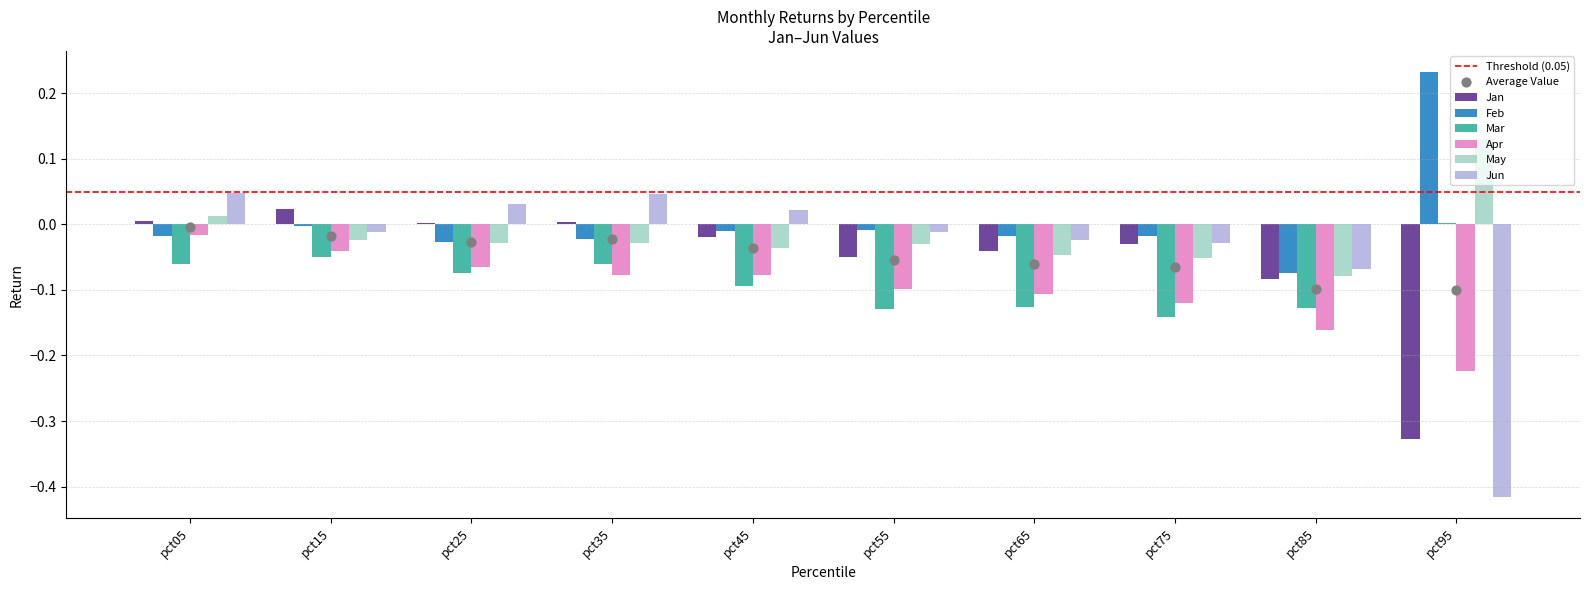

What are all the series names shown in the legend?

Jan, Feb, Mar, Apr, May, Jun